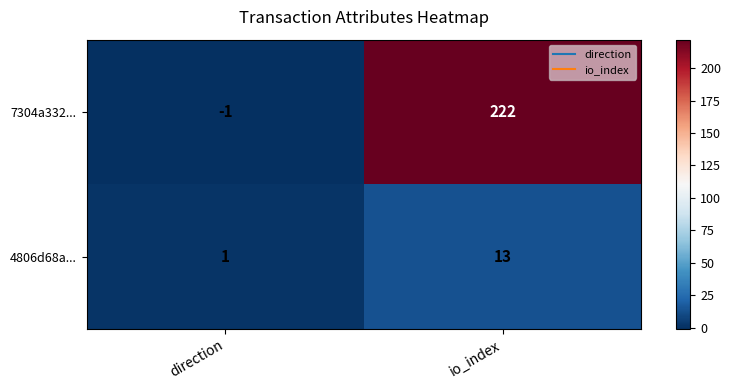

Reading left to right, extract all data points from this chart.

7304a332...: direction=-1	io_index=222
4806d68a...: direction=1	io_index=13